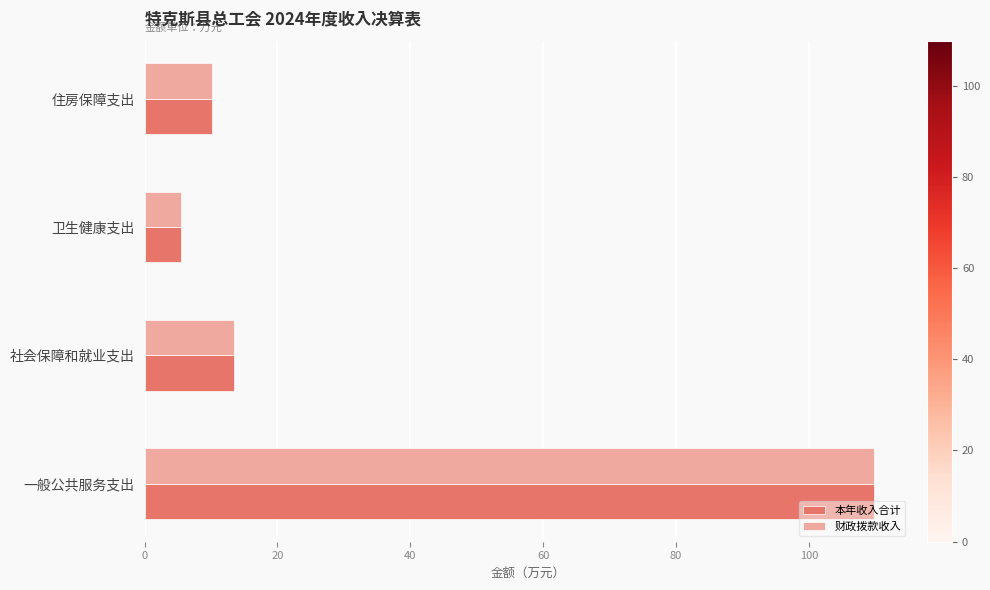

How many data points does each series have?

4